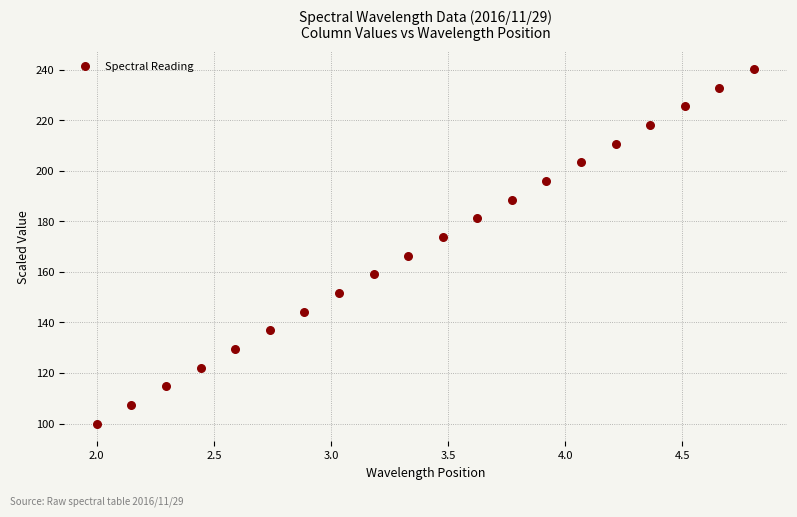

What is the range of X values (max minus min)?

2.8